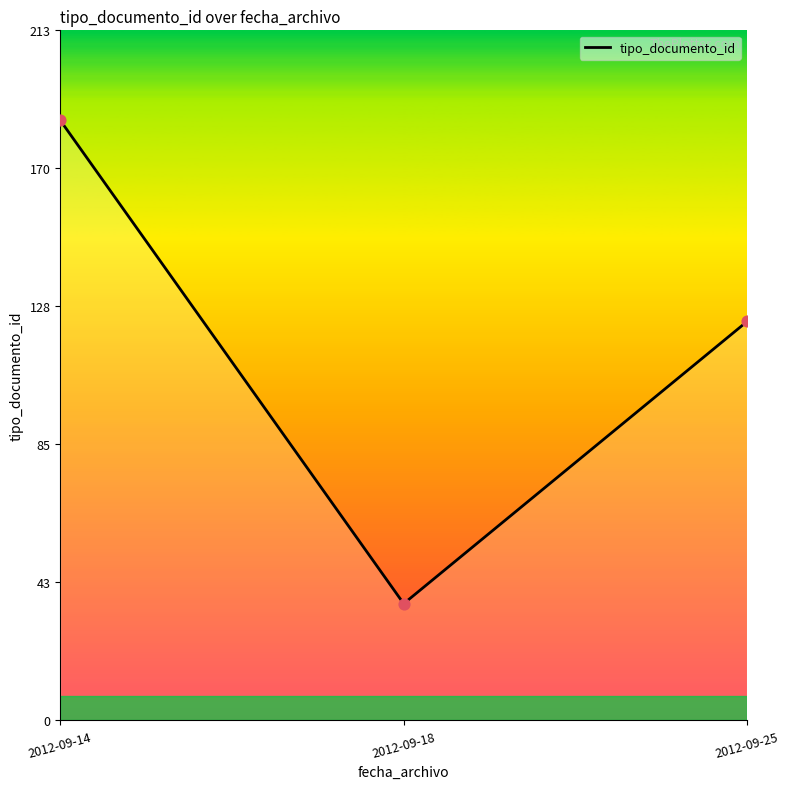

What is the change in value from 2012-09-18 to 2012-09-25?

+87